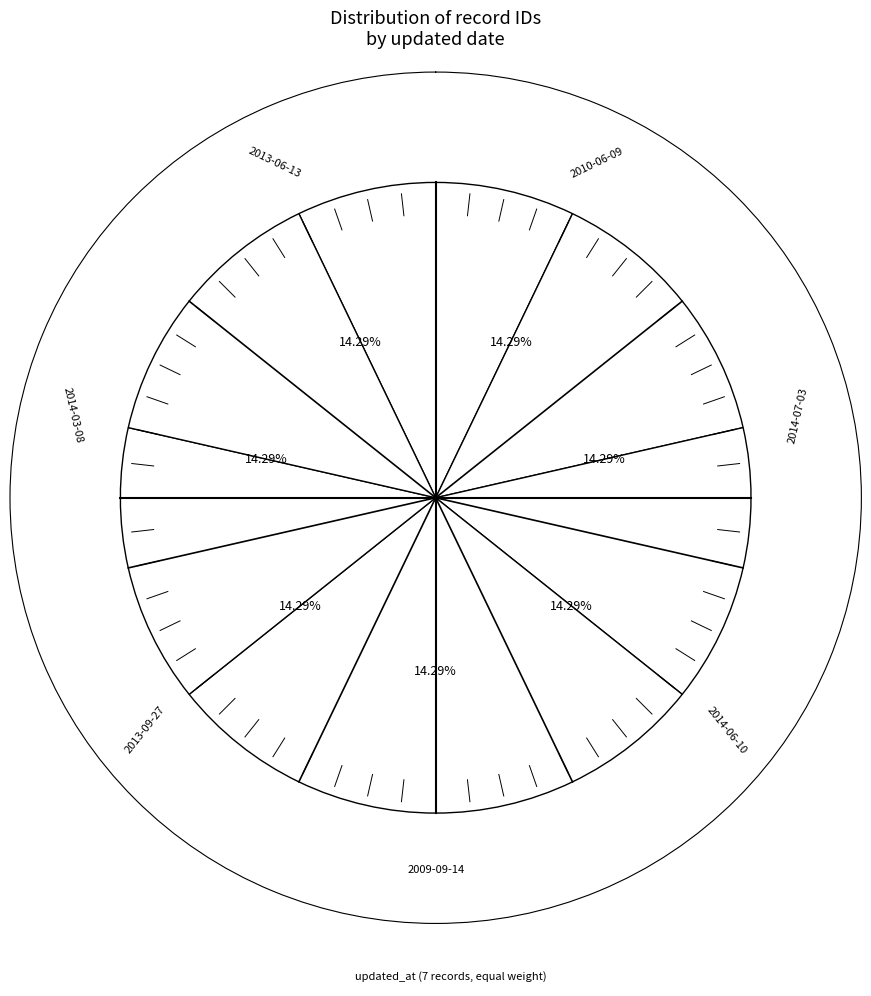

To the nearest percent, what portion does 2009-09-14 represent?

14%